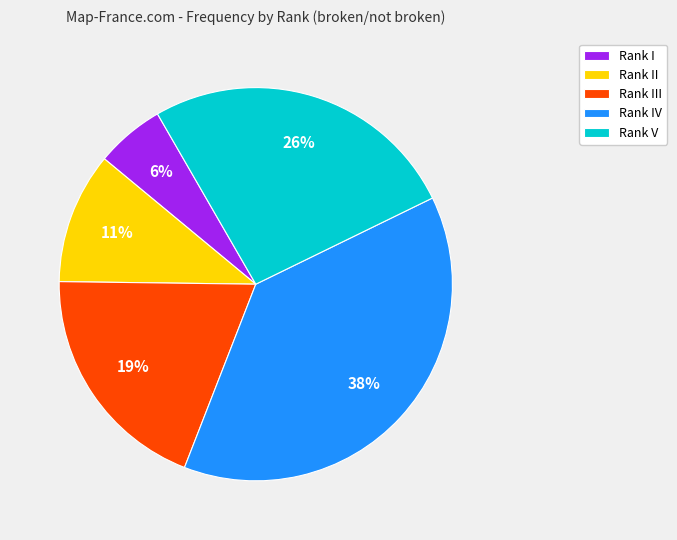

To the nearest percent, what is the average slice percentage?

20%